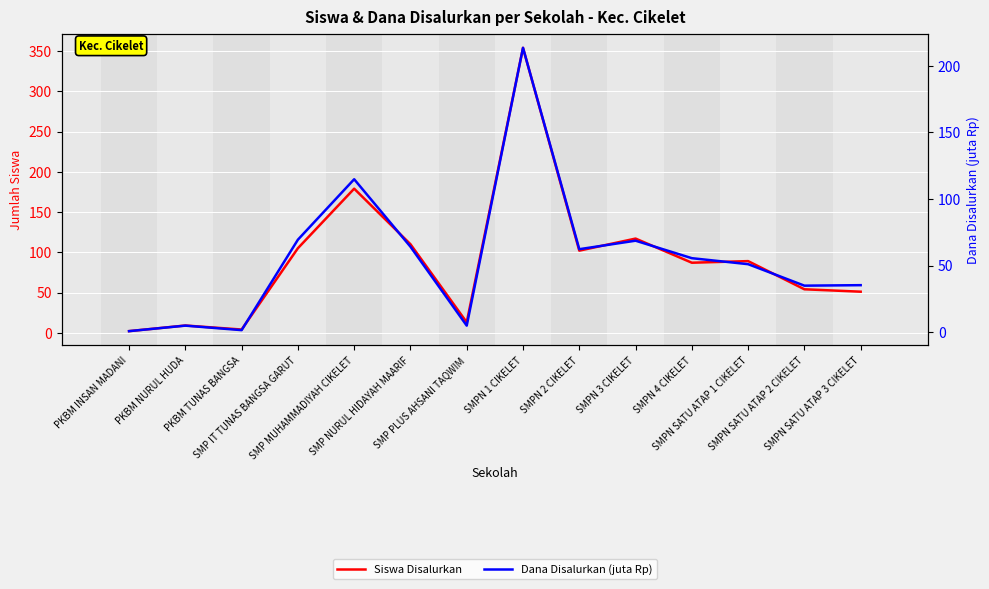

Is it true that Dana Disalurkan (juta Rp) equals 24.1 at SMPN 3 CIKELET?

False